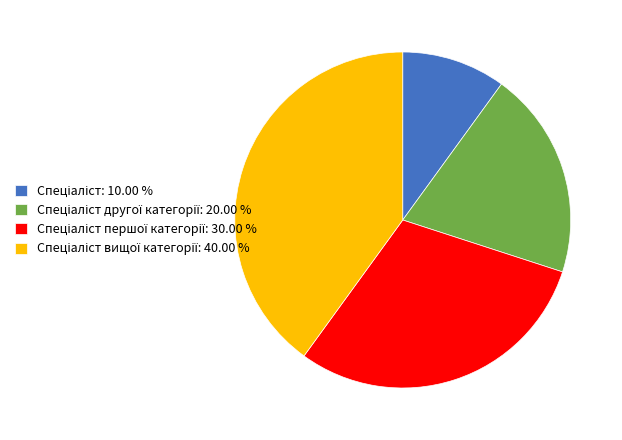

Is there any slice that represents more than half of the pie?

No